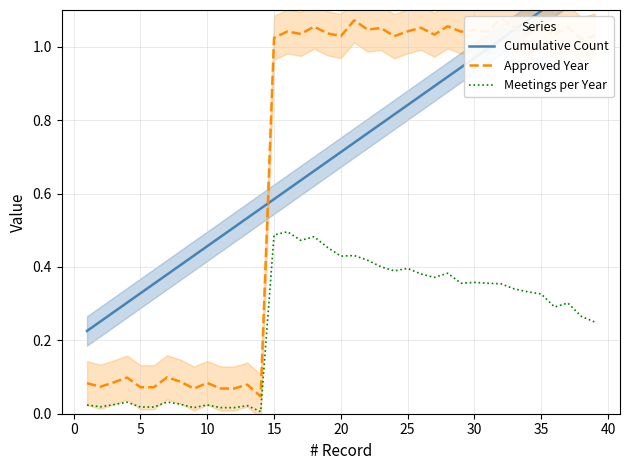

Which series has the largest total across all categories?

Cumulative Count